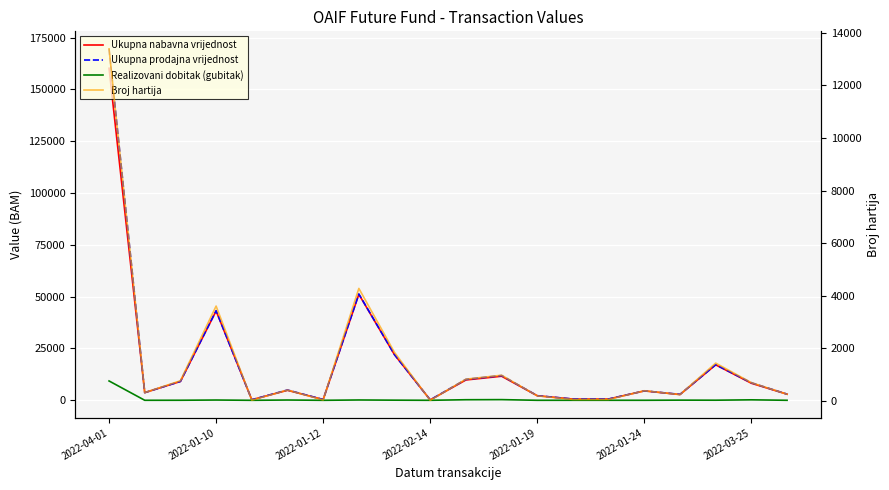

In Ukupna nabavna vrijednost, how many points are lower than both neighbors (excluding endpoints)?

6